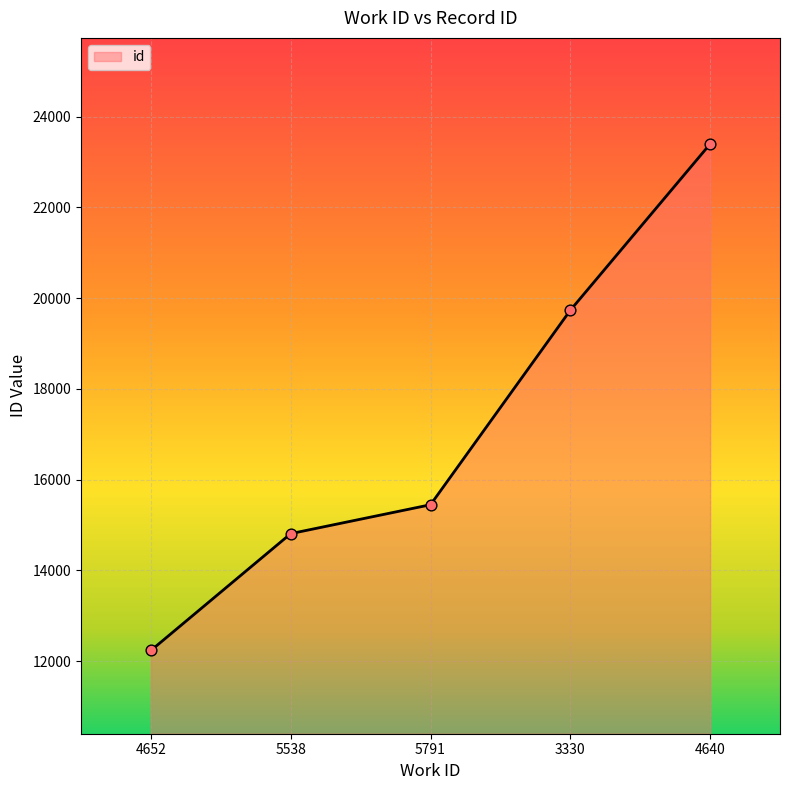

What is the change in value from 5791 to 3330?

+4287